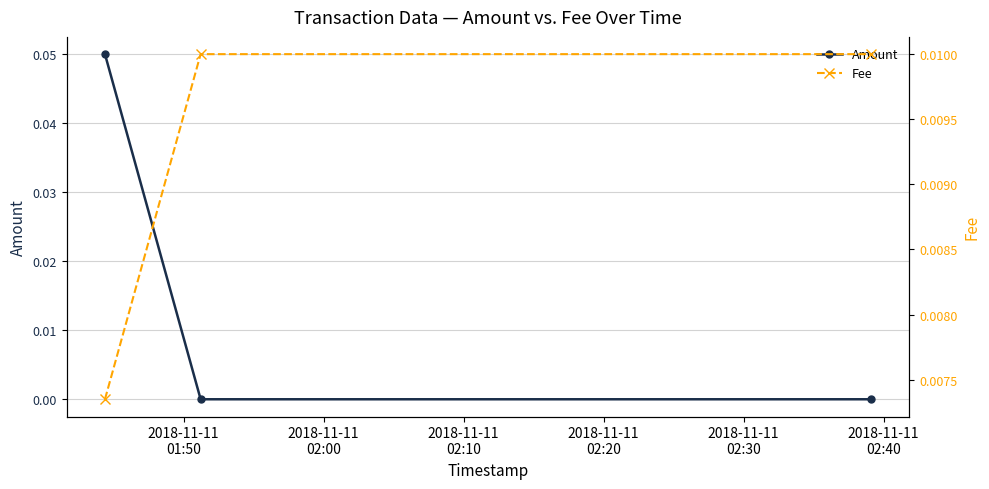

List the series in order of their overall mean, lowest first.

Fee, Amount